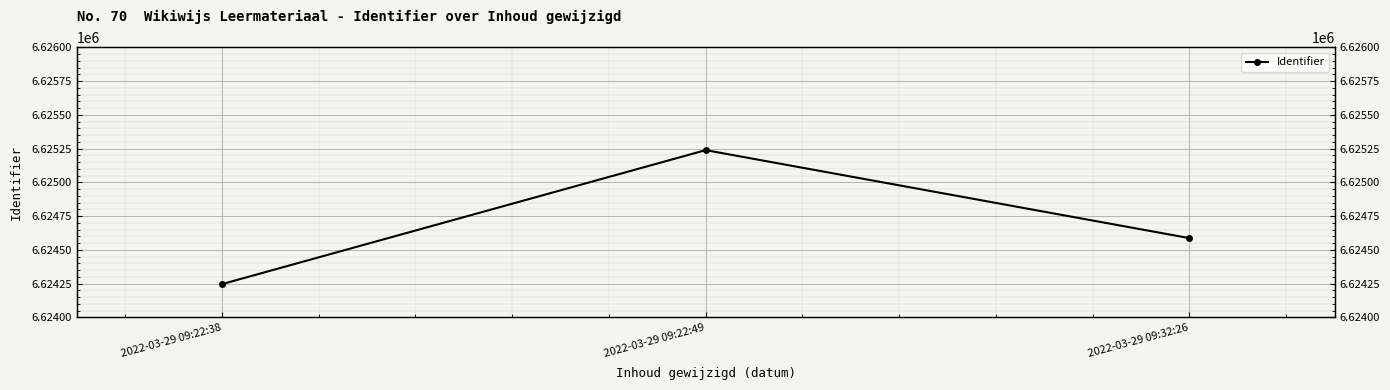

List the labels in order of value, smallest first.

2022-03-29 09:22:38, 2022-03-29 09:32:26, 2022-03-29 09:22:49